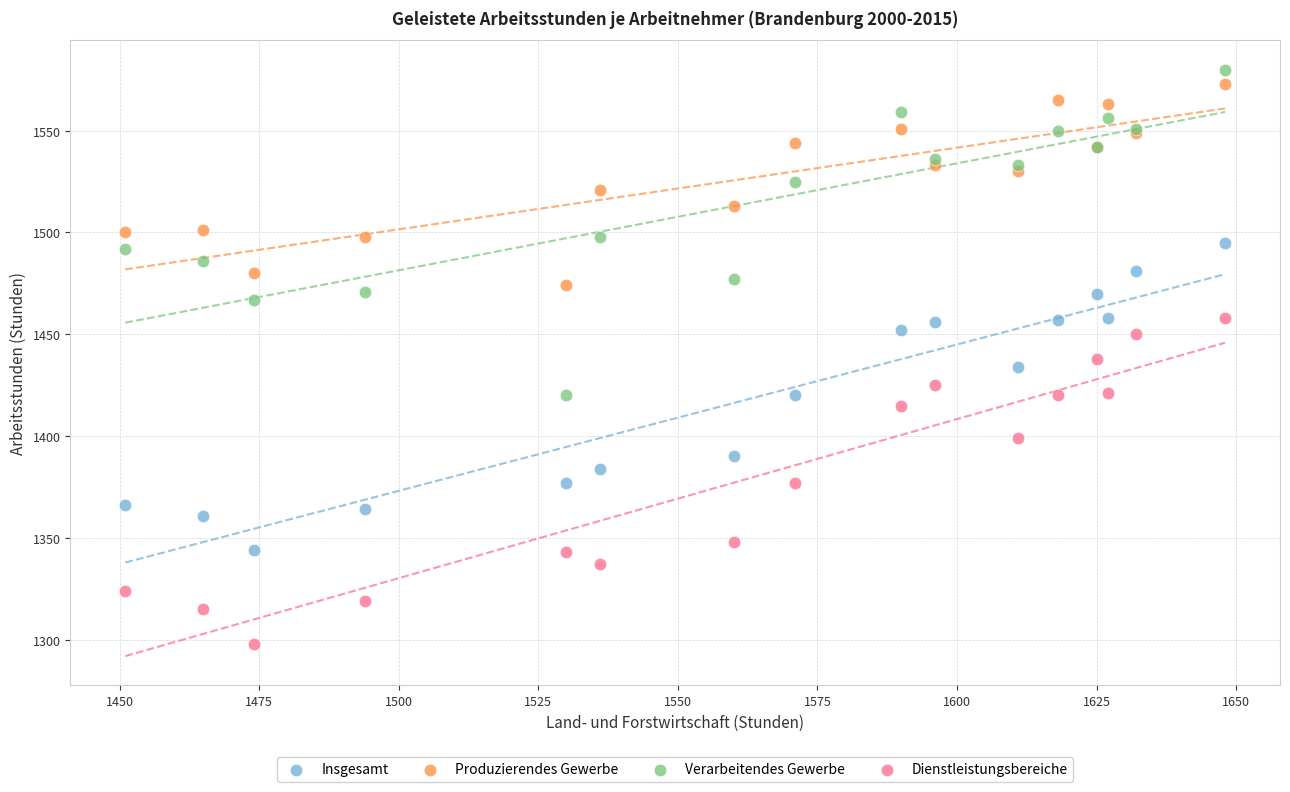

What is the X range (max minus min) for the scatter plot?

197